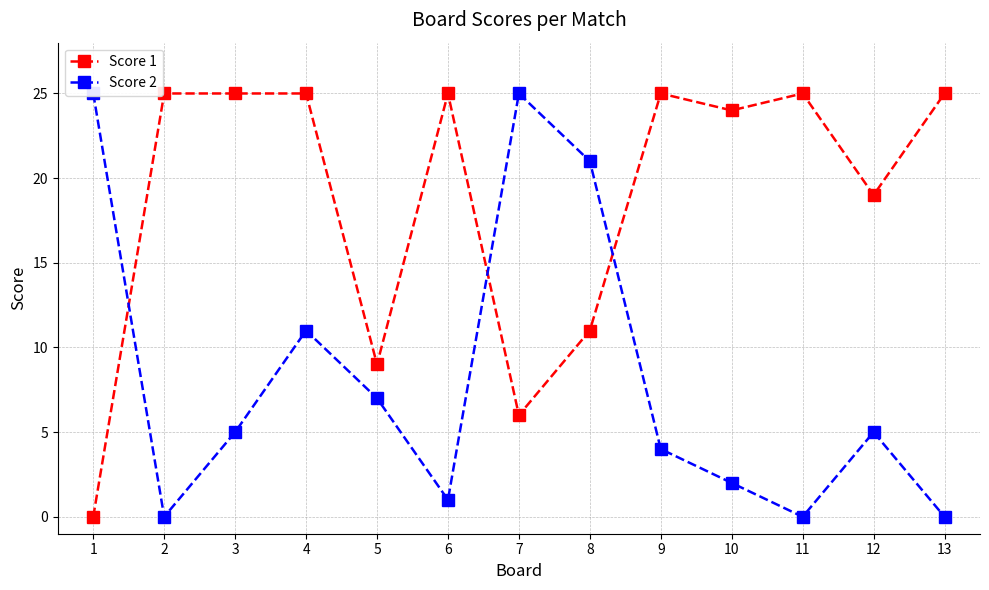

Which category has the lowest value across all series?

1